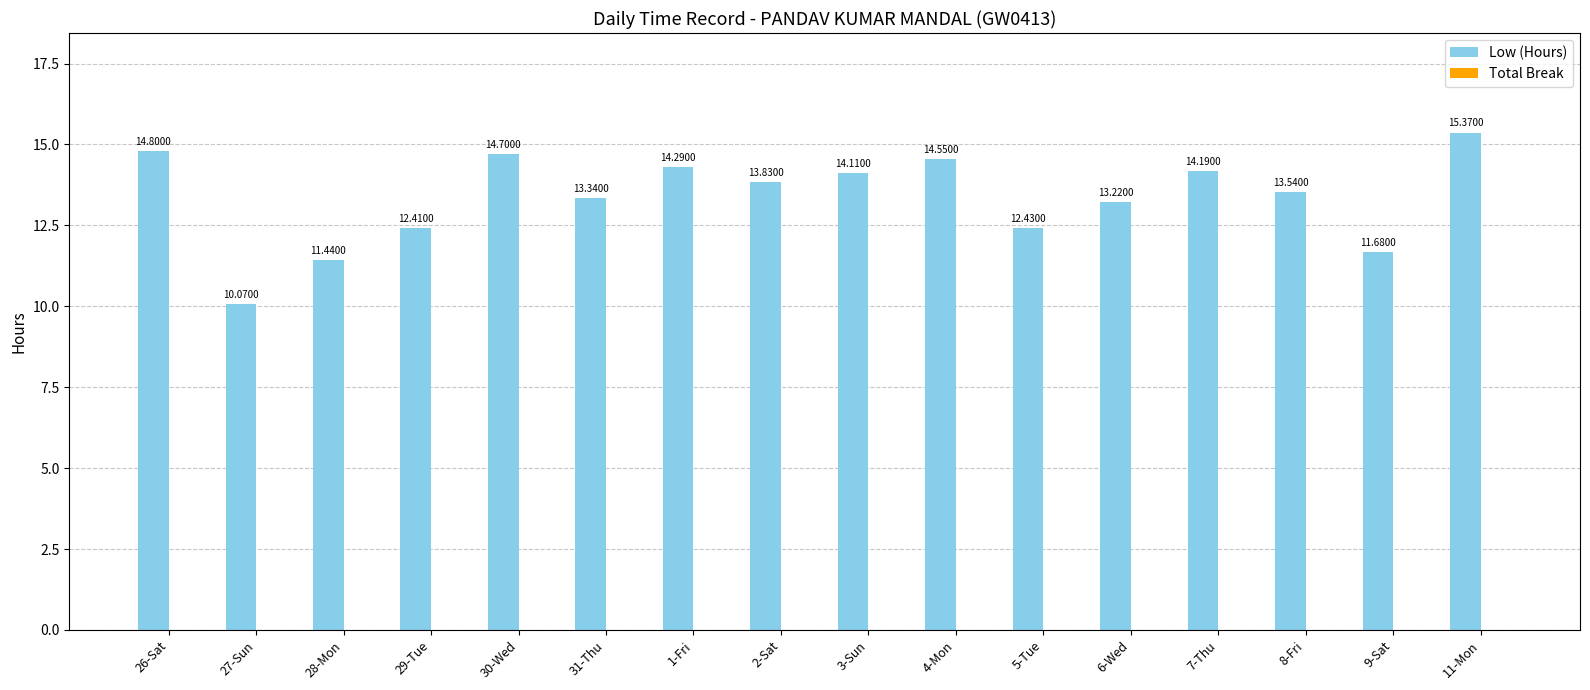

Which label corresponds to the smallest value in the chart?

27-Sun